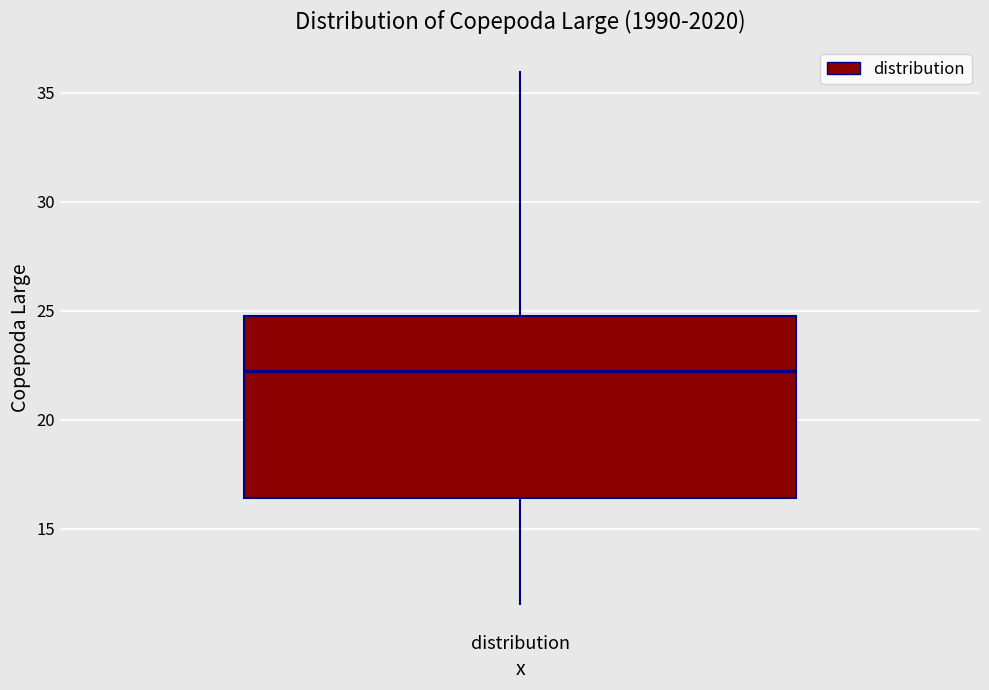

Where does the lower whisker of the box for distribution end on the y-axis? The values are not printed on the chart, so give them approximately, as read against the axis.

11.5